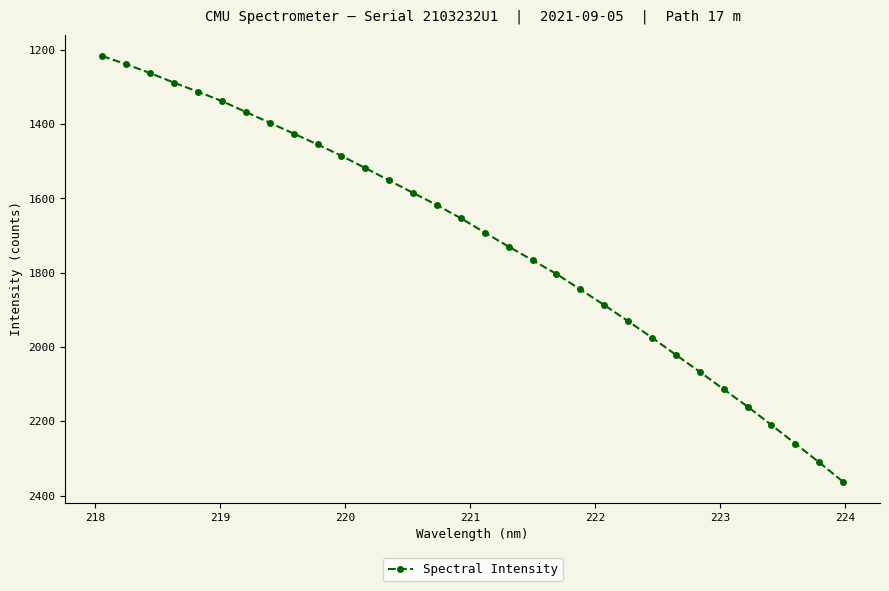

What is the smallest value displayed?

1216.7